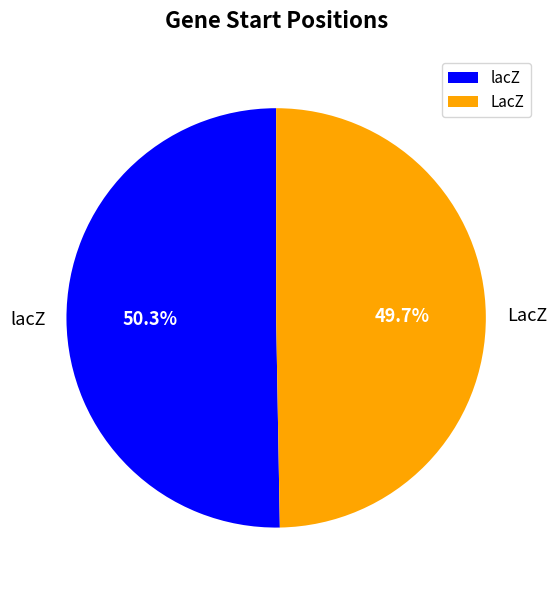

Approximately how many times larger is the value at lacZ compared to LacZ?

1.0